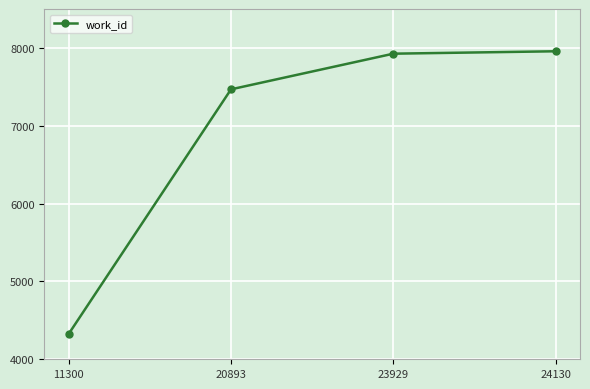

What is the value of the 1st point from the left?

4326